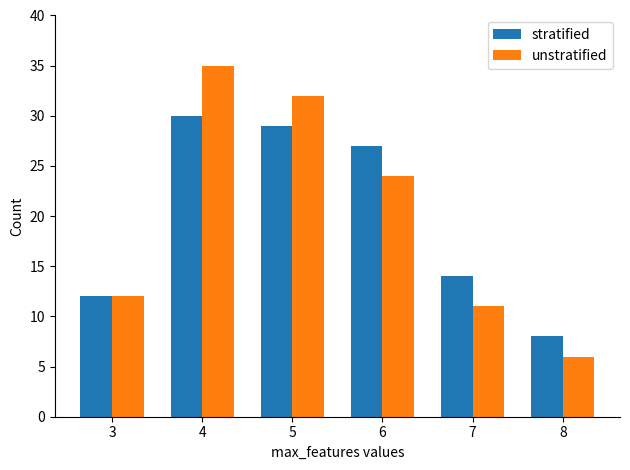

Which series has the widest spread of values?

unstratified